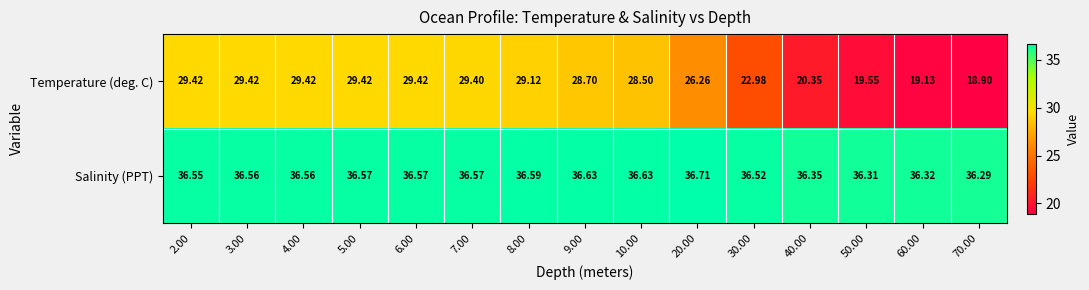

Which series has the largest range (max minus min)?

Temperature (deg. C)